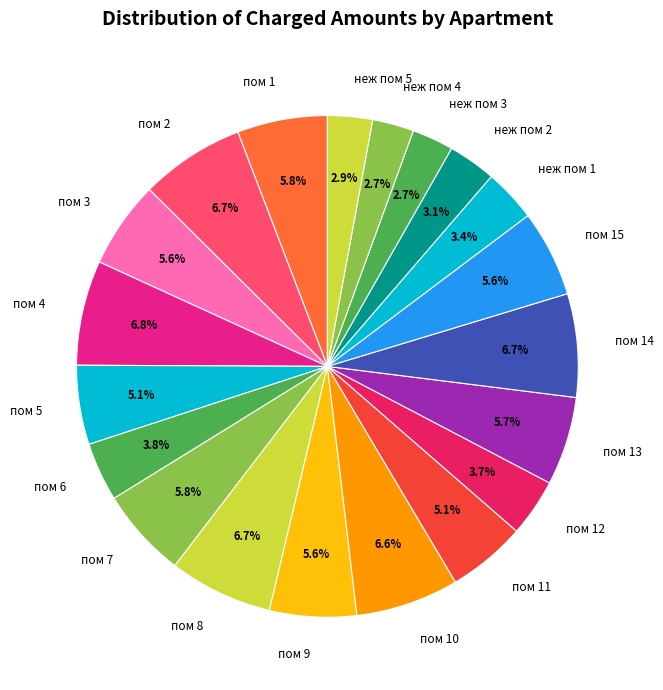

Does неж пом 2 represent more than half of the total?

No